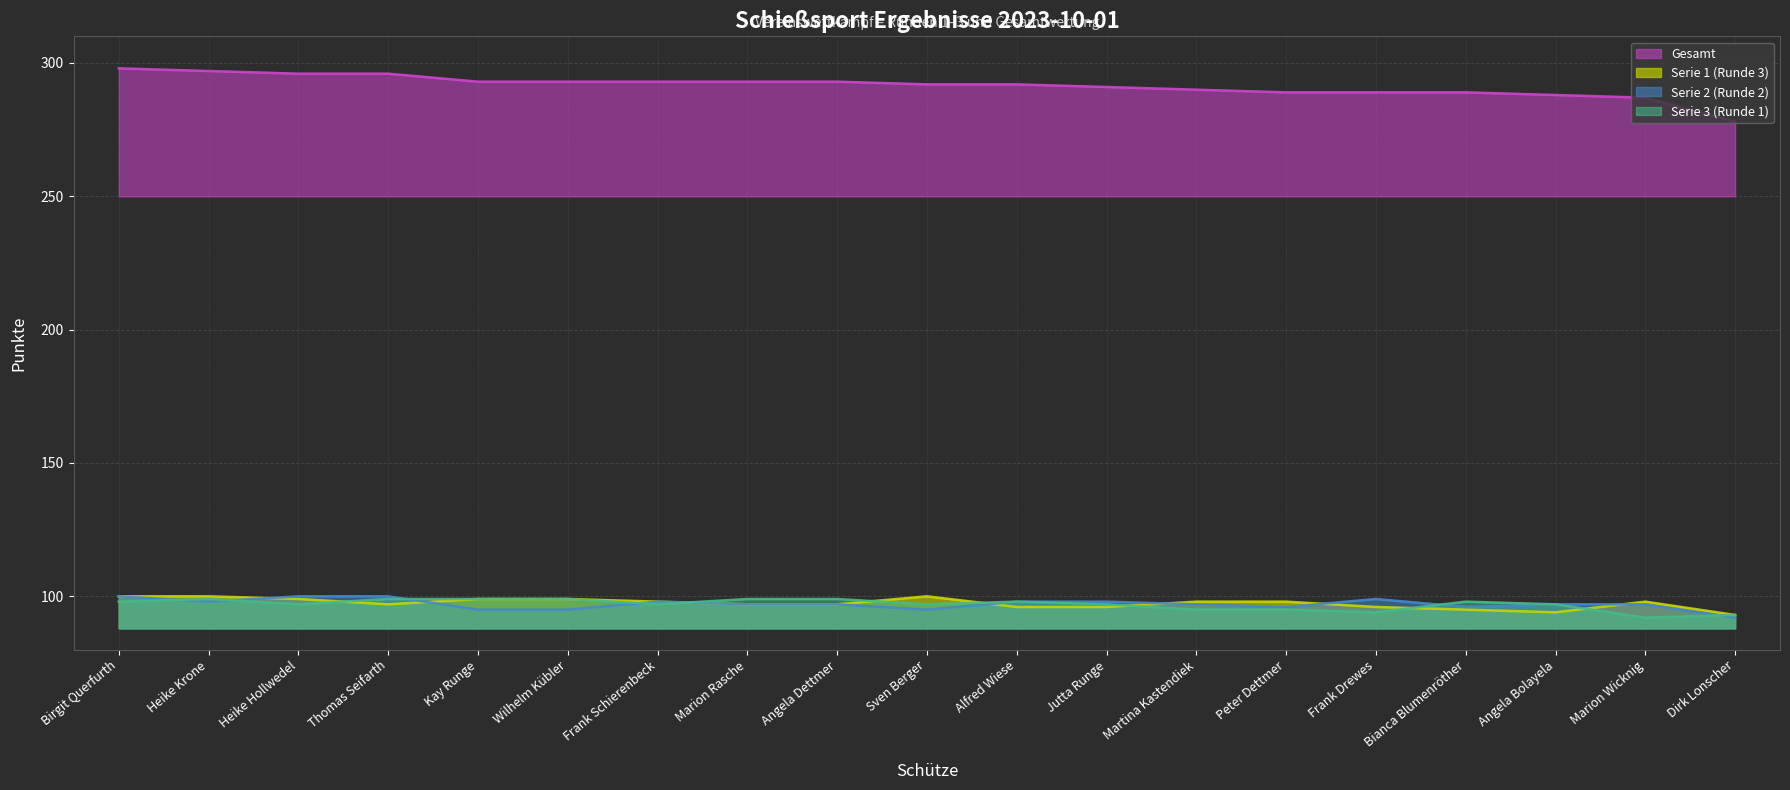

Reading right to left, transcribe all the data shown in this chart.

Gesamt: Dirk Lonscher=278	Marion Wicknig=287	Angela Bolayela=288	Bianca Blumenröther=289	Frank Drewes=289	Peter Dettmer=289	Martina Kastendiek=290	Jutta Runge=291	Alfred Wiese=292	Sven Berger=292	Angela Dettmer=293	Marion Rasche=293	Frank Schierenbeck=293	Wilhelm Kübler=293	Kay Runge=293	Thomas Seifarth=296	Heike Hollwedel=296	Heike Krone=297	Birgit Querfurth=298
Serie 1 (Runde 3): Dirk Lonscher=93	Marion Wicknig=98	Angela Bolayela=94	Bianca Blumenröther=95	Frank Drewes=96	Peter Dettmer=98	Martina Kastendiek=98	Jutta Runge=96	Alfred Wiese=96	Sven Berger=100	Angela Dettmer=97	Marion Rasche=97	Frank Schierenbeck=98	Wilhelm Kübler=99	Kay Runge=99	Thomas Seifarth=97	Heike Hollwedel=99	Heike Krone=100	Birgit Querfurth=100
Serie 2 (Runde 2): Dirk Lonscher=92	Marion Wicknig=97	Angela Bolayela=97	Bianca Blumenröther=96	Frank Drewes=99	Peter Dettmer=96	Martina Kastendiek=97	Jutta Runge=98	Alfred Wiese=98	Sven Berger=95	Angela Dettmer=97	Marion Rasche=97	Frank Schierenbeck=98	Wilhelm Kübler=95	Kay Runge=95	Thomas Seifarth=100	Heike Hollwedel=100	Heike Krone=98	Birgit Querfurth=100
Serie 3 (Runde 1): Dirk Lonscher=93	Marion Wicknig=92	Angela Bolayela=97	Bianca Blumenröther=98	Frank Drewes=94	Peter Dettmer=95	Martina Kastendiek=95	Jutta Runge=97	Alfred Wiese=98	Sven Berger=97	Angela Dettmer=99	Marion Rasche=99	Frank Schierenbeck=97	Wilhelm Kübler=99	Kay Runge=99	Thomas Seifarth=99	Heike Hollwedel=97	Heike Krone=99	Birgit Querfurth=98